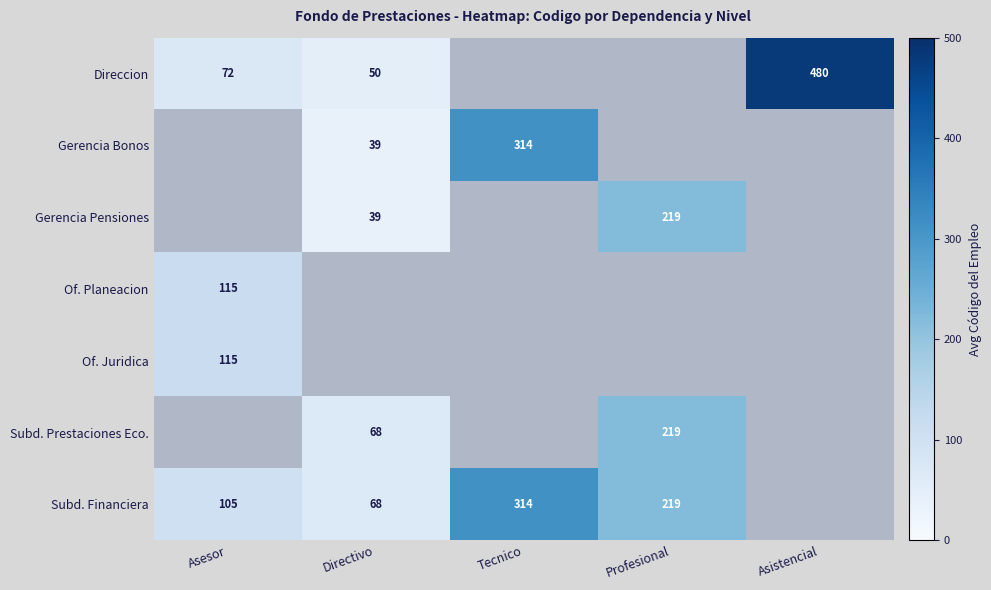

What is the difference between the Direccion values at Directivo and Asistencial?

430